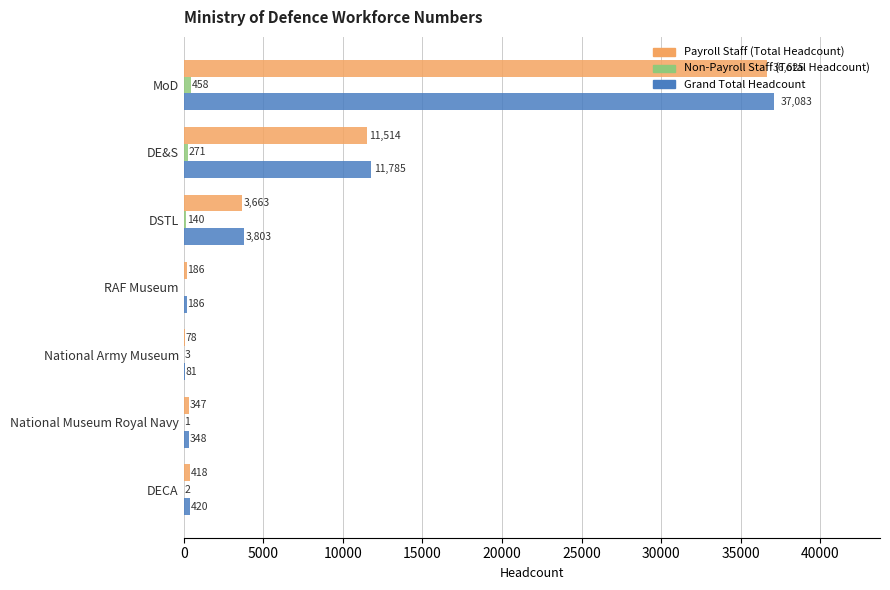

True or false: Non-Payroll Staff (Total Headcount) has a value of 0 at RAF Museum.

True